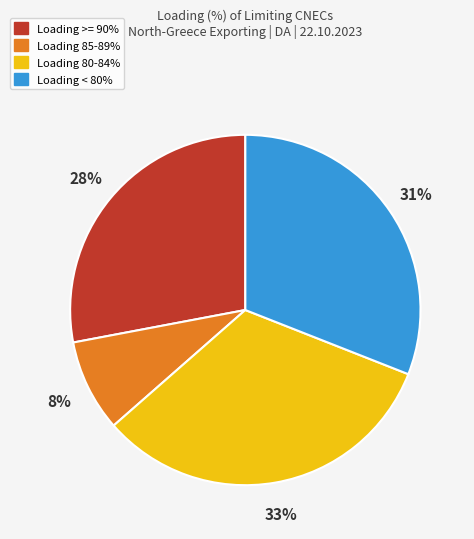

To the nearest percent, what percentage of the pie is Loading 80-84%?

33%